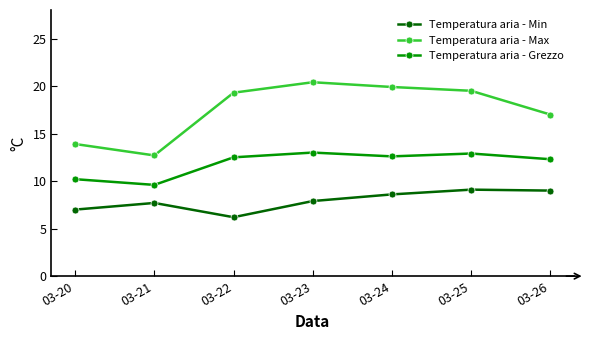

What is the value of the Temperatura aria - Grezzo point at the 3rd from the left?

12.5